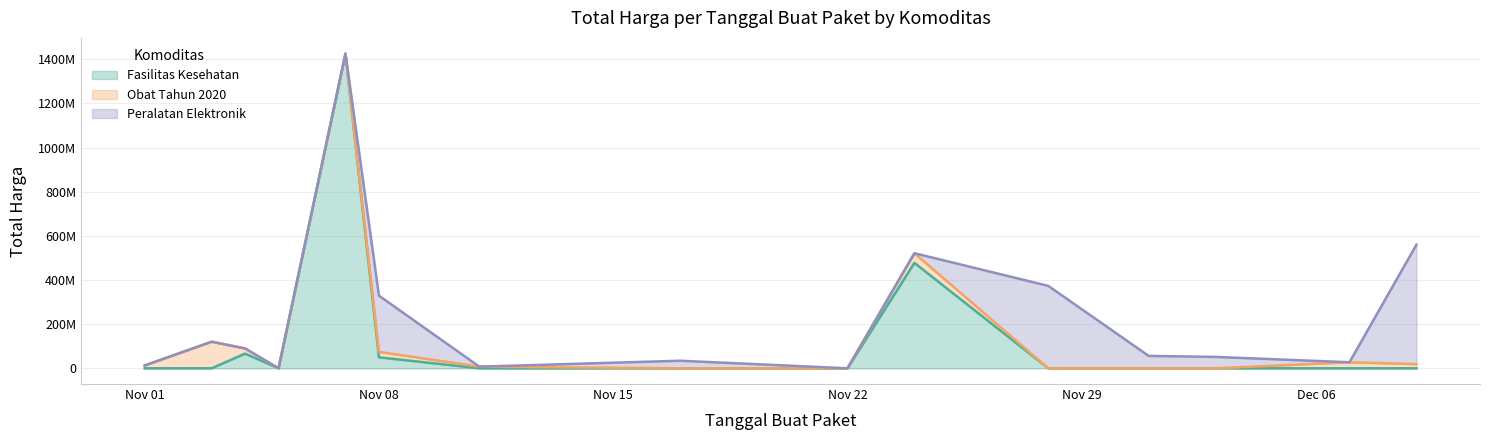

How many lines are shown in the chart?

3